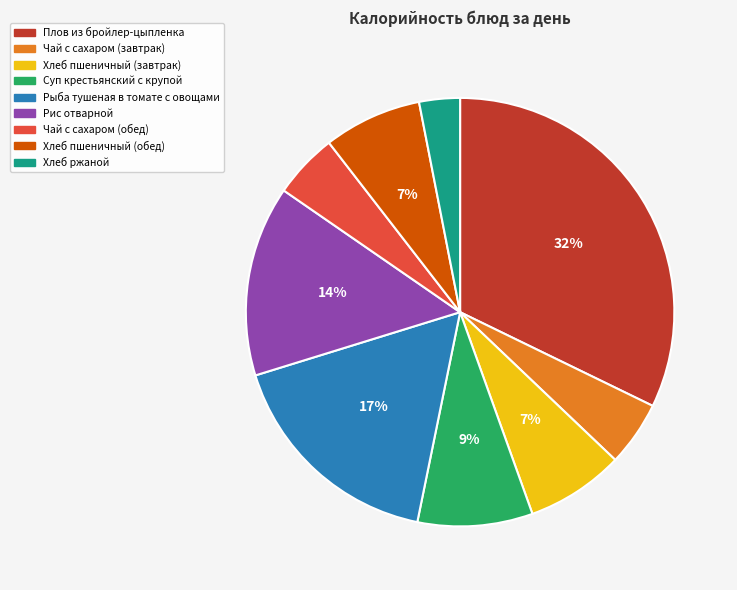

To the nearest percent, what is the combined percentage of Чай с сахаром (обед) and Чай с сахаром (завтрак)?

10%